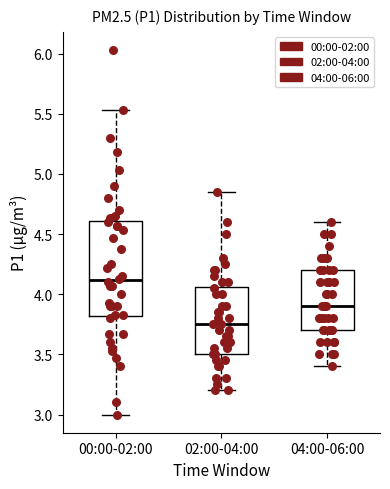

Which box is the tallest, from its lower edge to its upper edge?

00:00-02:00